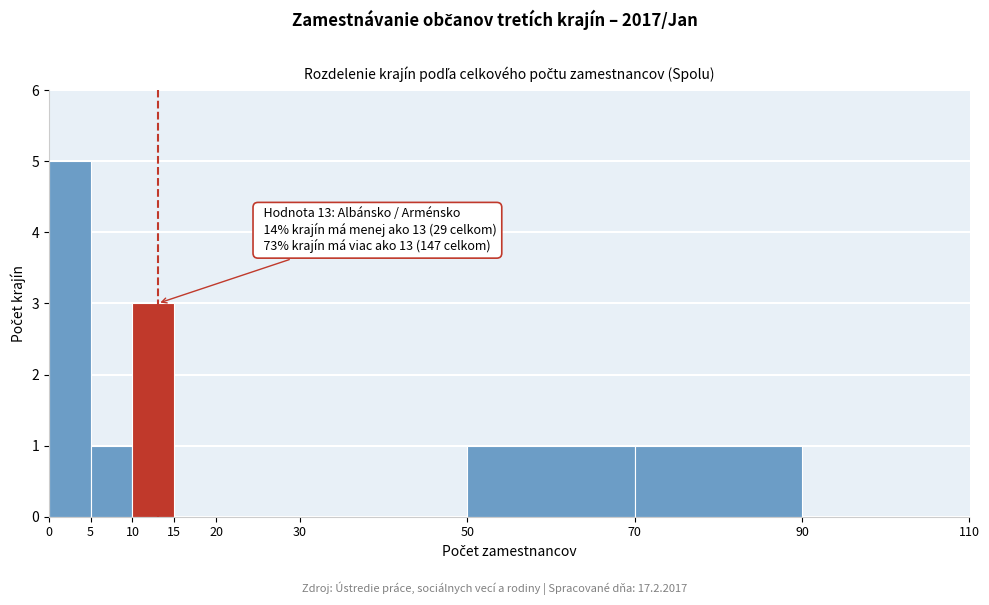

Which range on the x-axis has the tallest bar?

0 to 5